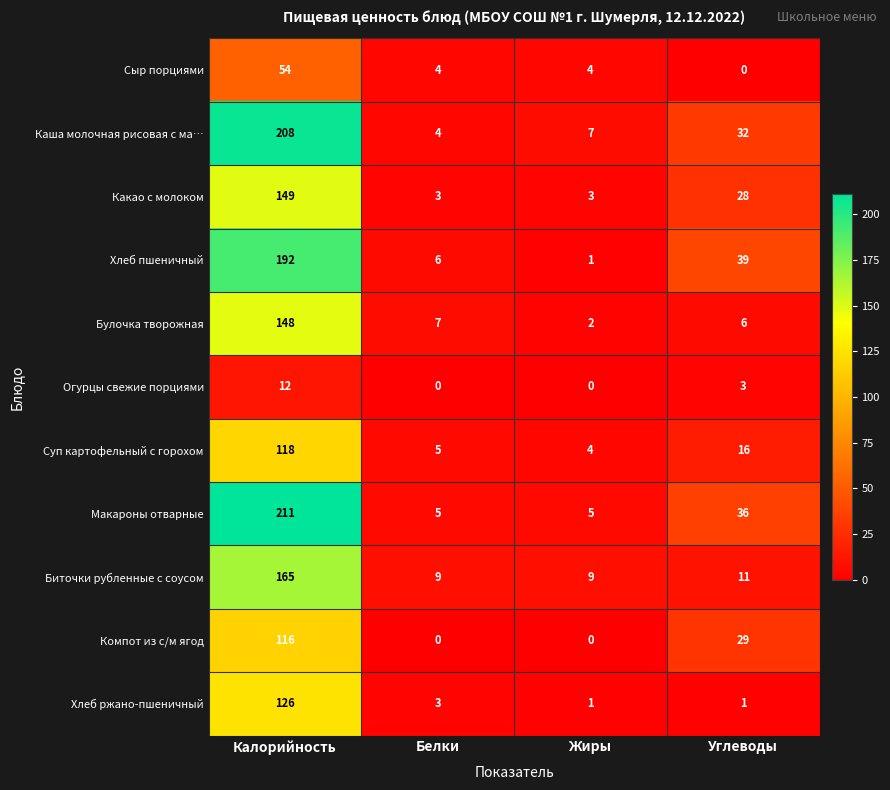

What is the maximum value shown in the chart?

211